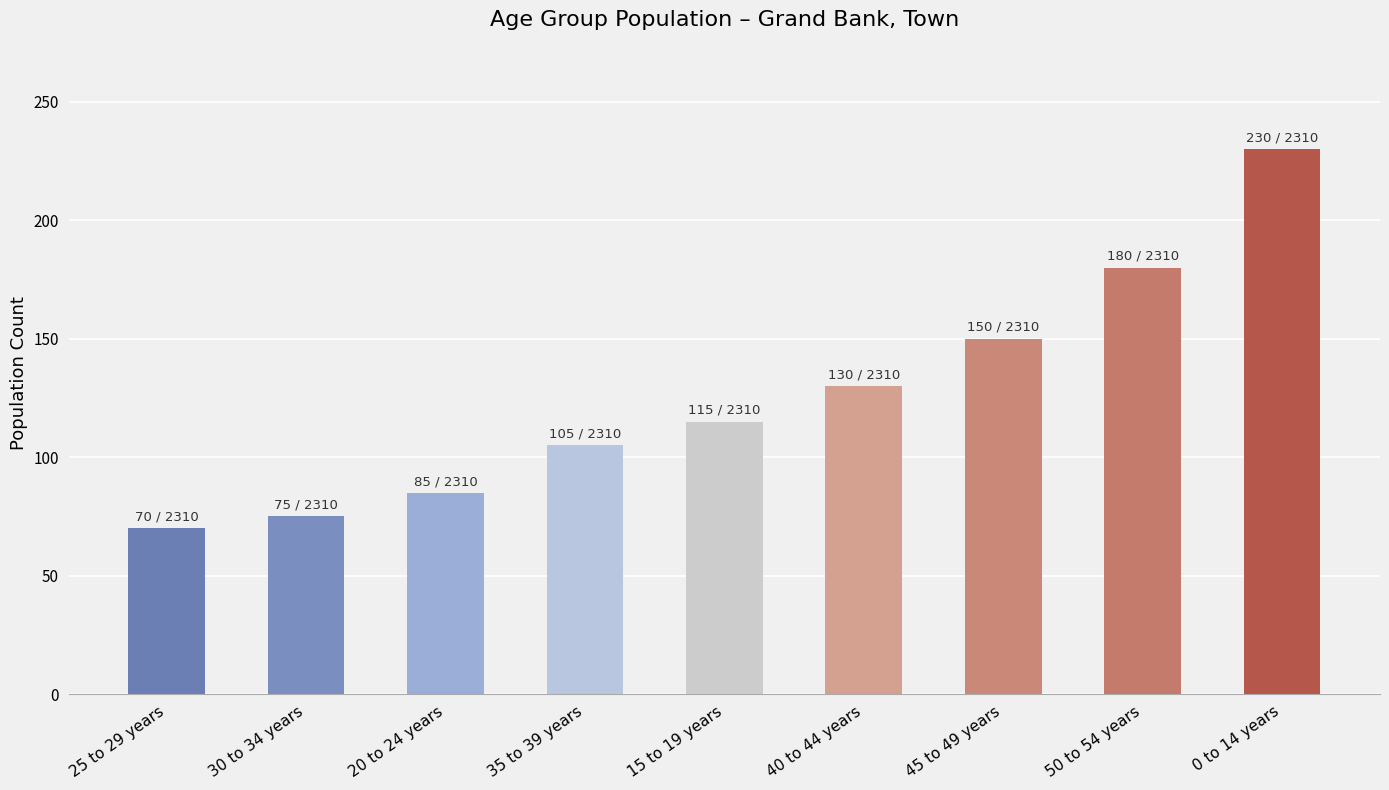

Reading right to left, transcribe all the data shown in this chart.

0 to 14 years=230	50 to 54 years=180	45 to 49 years=150	40 to 44 years=130	15 to 19 years=115	35 to 39 years=105	20 to 24 years=85	30 to 34 years=75	25 to 29 years=70